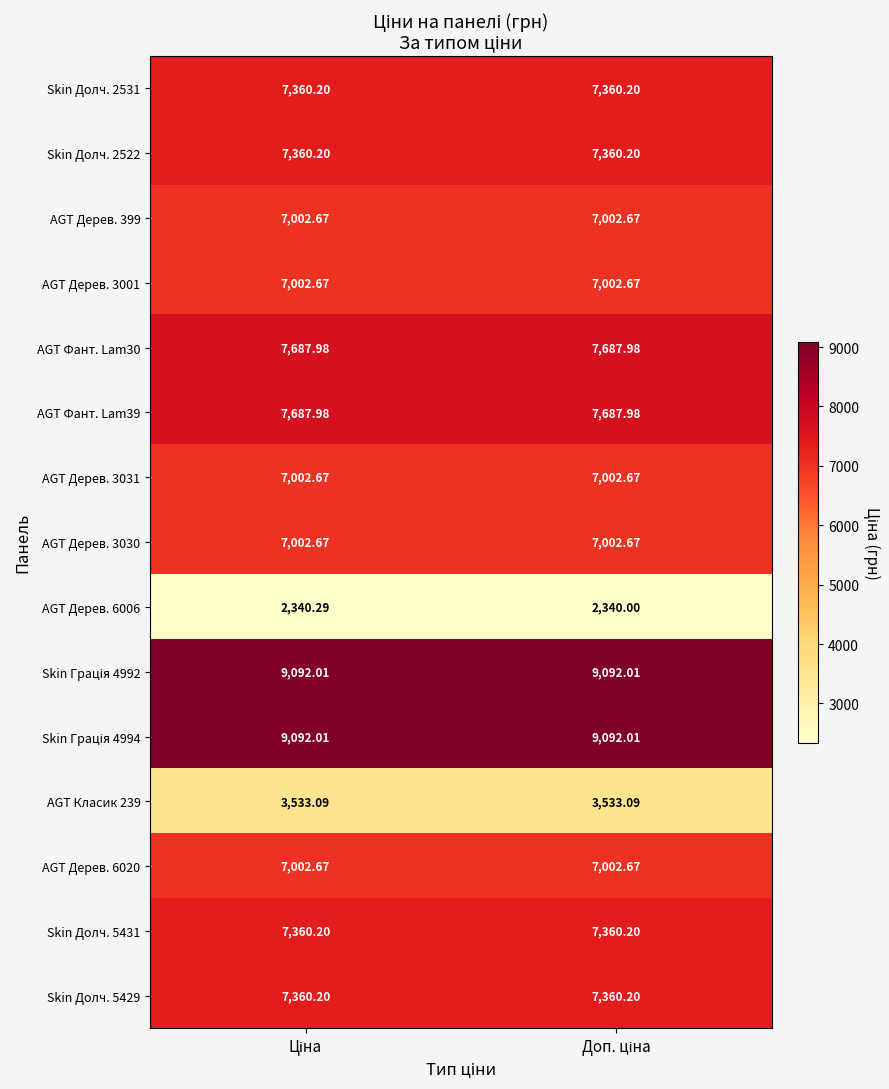

Rank the series at Доп. ціна from lowest to highest value.

AGT Дерев. 6006, AGT Класик 239, AGT Дерев. 399, AGT Дерев. 3001, AGT Дерев. 3031, AGT Дерев. 3030, AGT Дерев. 6020, Skin Долч. 2531, Skin Долч. 2522, Skin Долч. 5431, Skin Долч. 5429, AGT Фант. Lam30, AGT Фант. Lam39, Skin Грація 4992, Skin Грація 4994